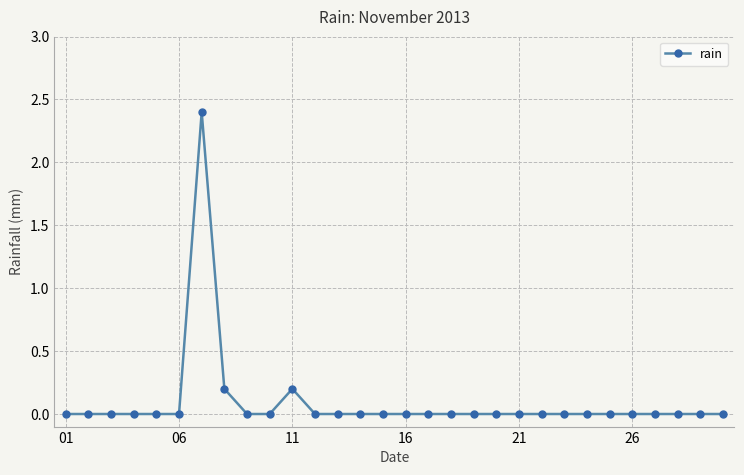

What is the greatest value displayed?

2.4